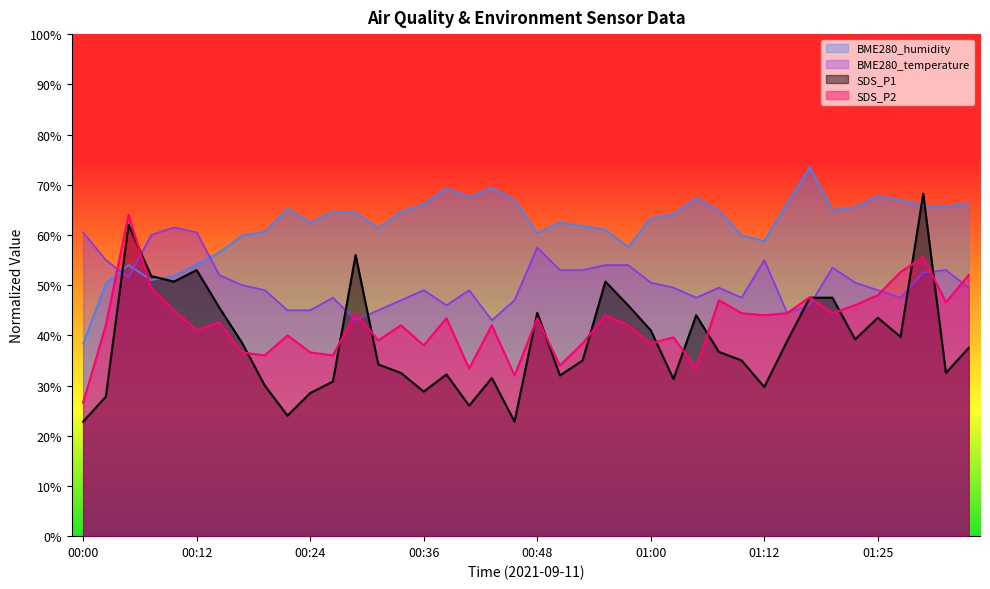

True or false: BME280_temperature has a value of 75.9 at 00:14.

False